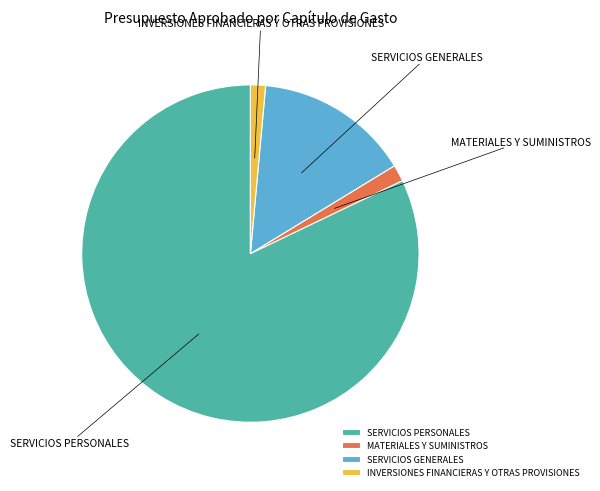

True or false: INVERSIONES FINANCIERAS Y OTRAS PROVISIONES accounts for 11% of the total.

False